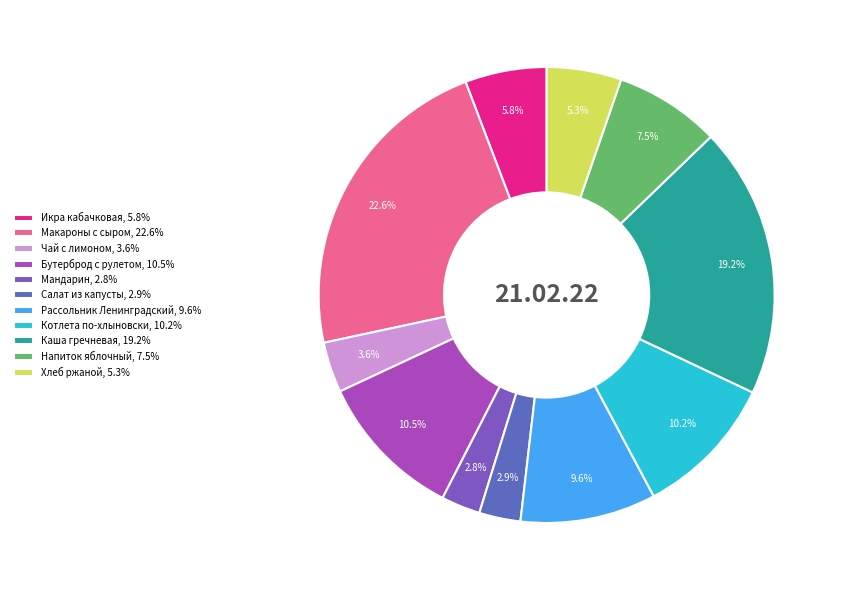

Which has a higher value, Котлета по-хлыновски or Макароны с сыром?

Макароны с сыром